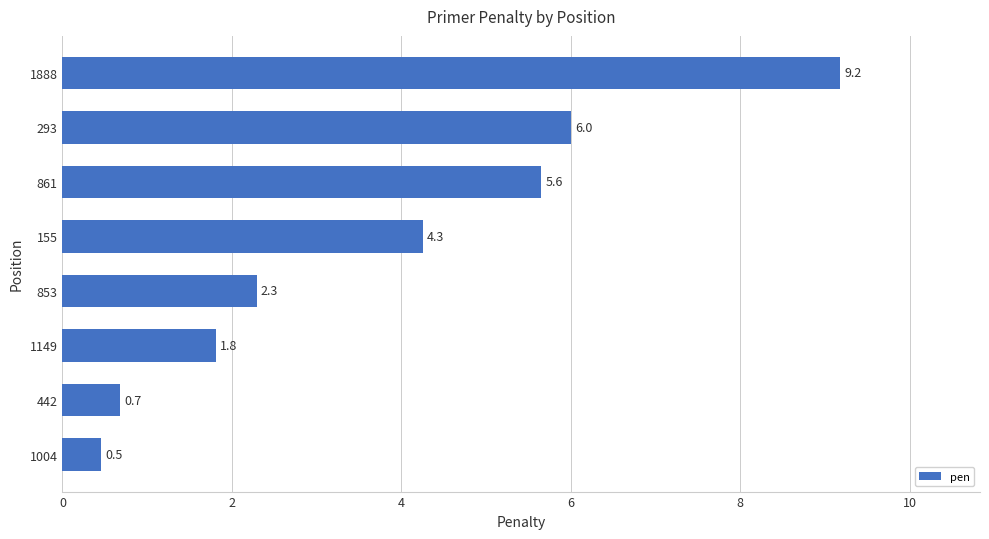

What is the approximate value at 1004?

0.5